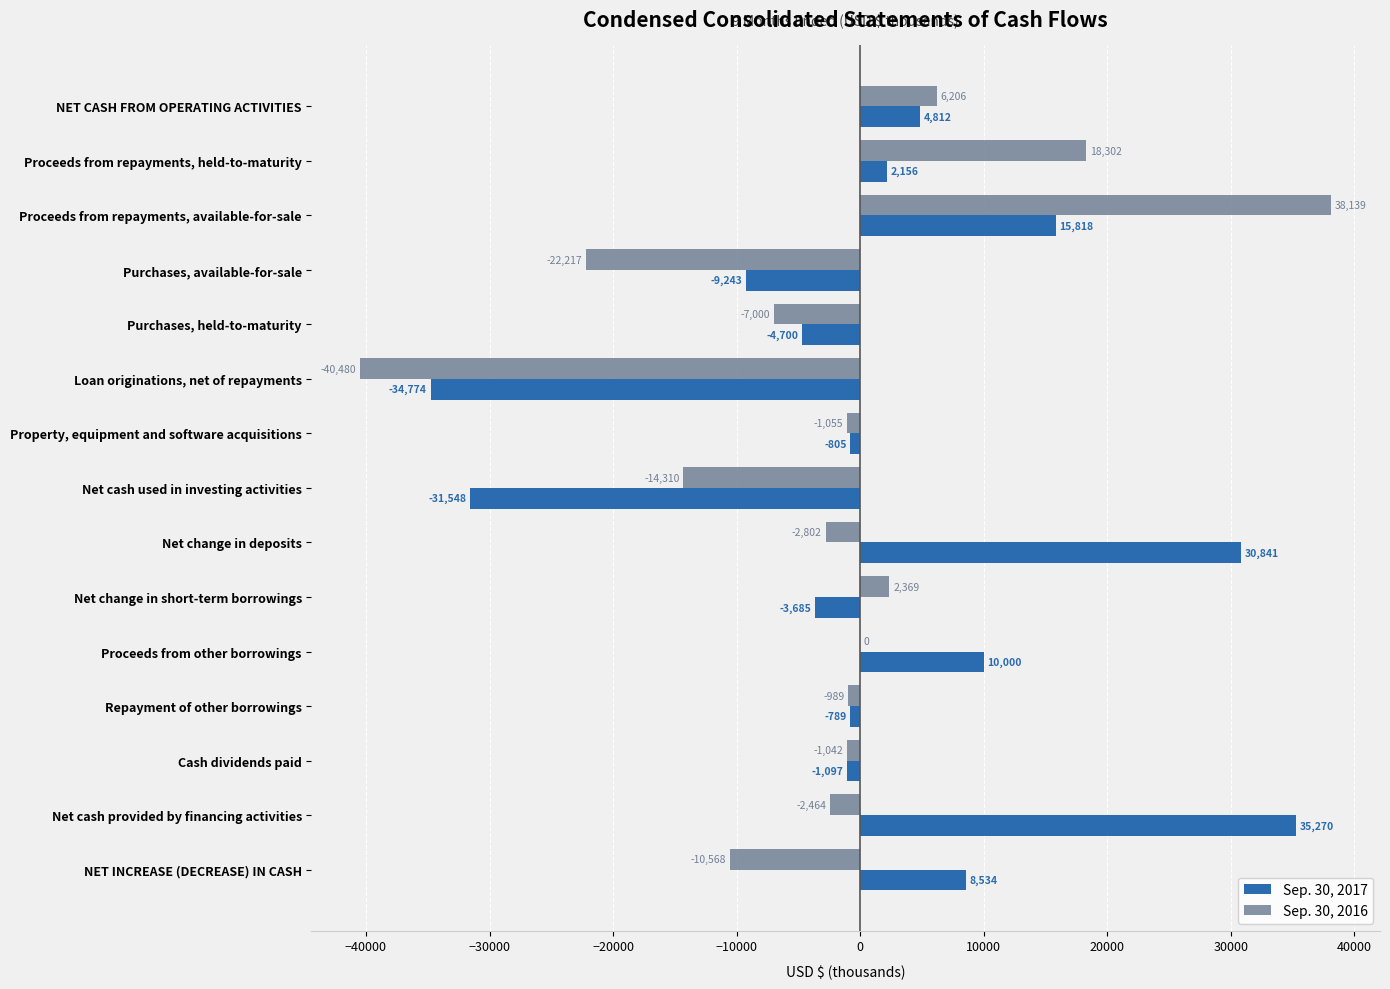

The Sep. 30, 2016 series shows 18302 at Proceeds from repayments, held-to-maturity. True or false?

True